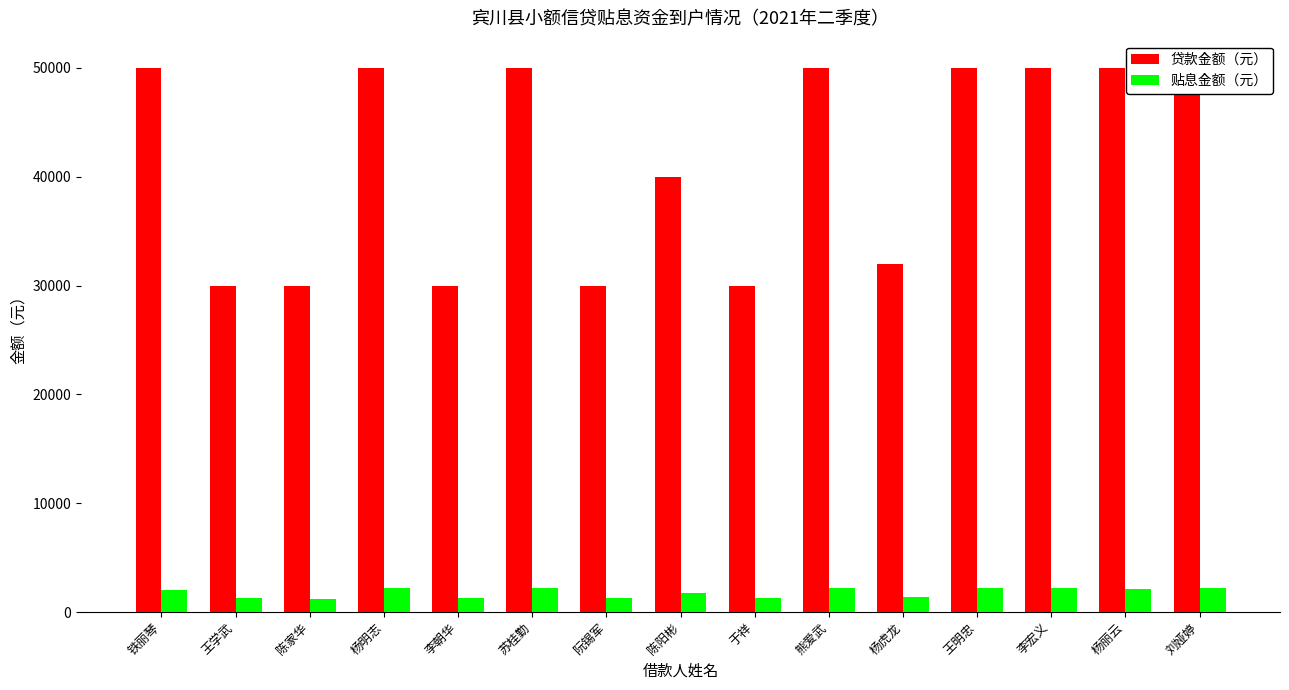

Which series has the largest total across all categories?

贷款金额（元）